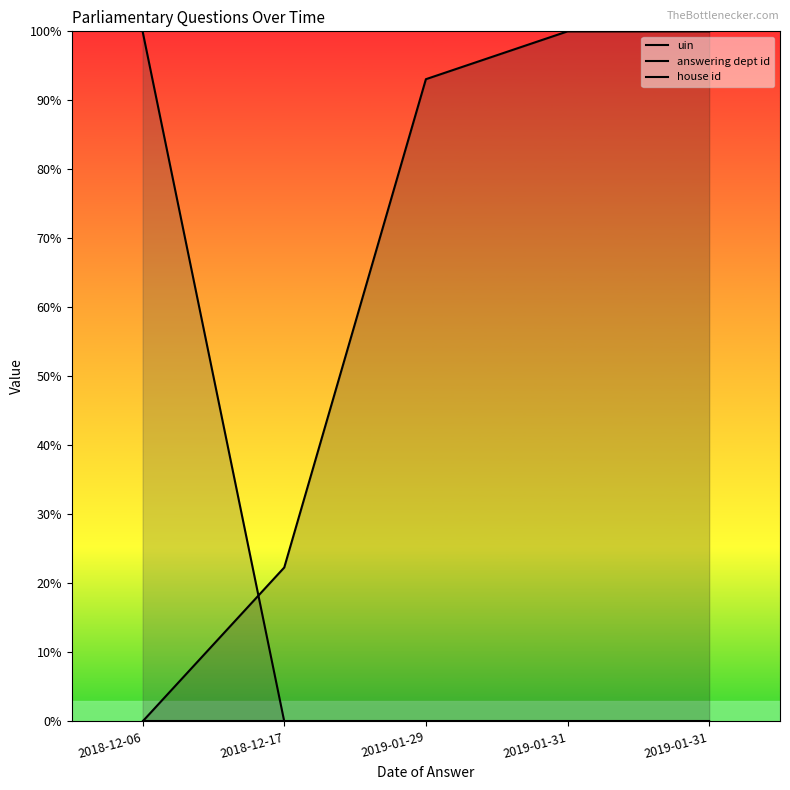

True or false: house id and answering dept id intersect in this chart.

False